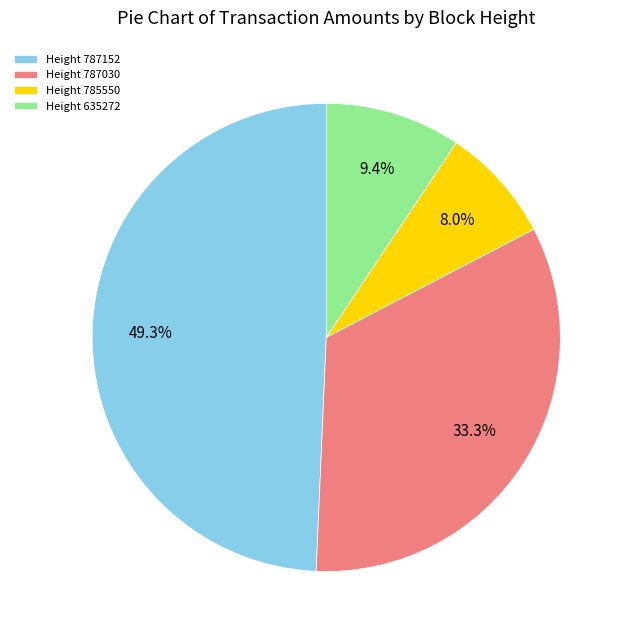

To the nearest percent, what portion does Height 787030 represent?

33%